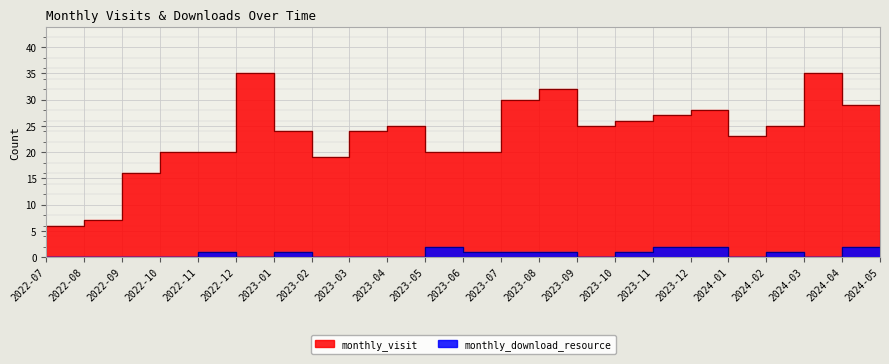

Which series changed the most between 2023-12 and 2024-04?

monthly_visit